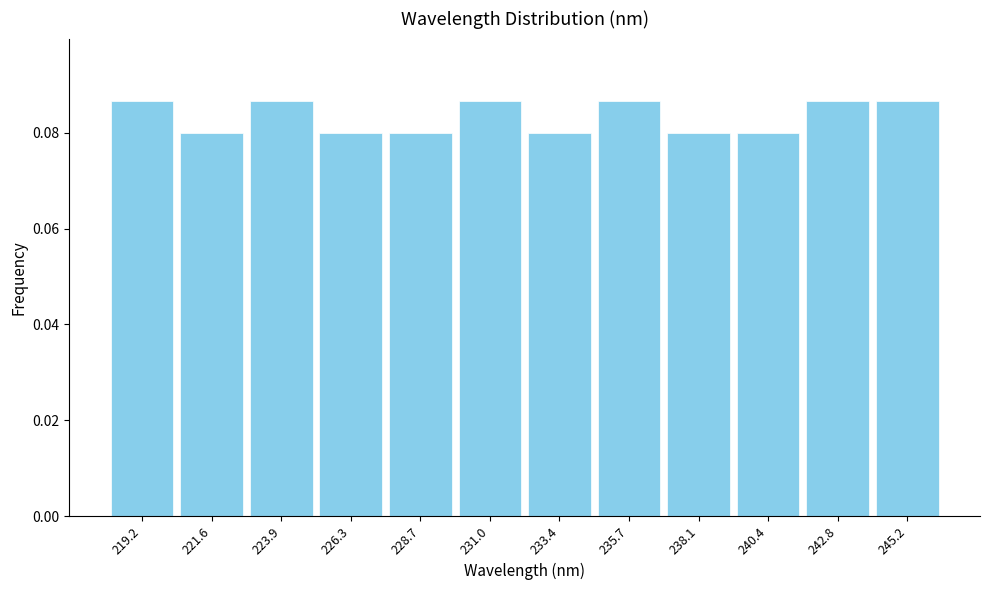

How tall is the bar that spans 230.0 to 232.0 on the x-axis? Neither the bar edges nor the heights are printed on the chart, so give them approximately, as read against the axes.

0.086